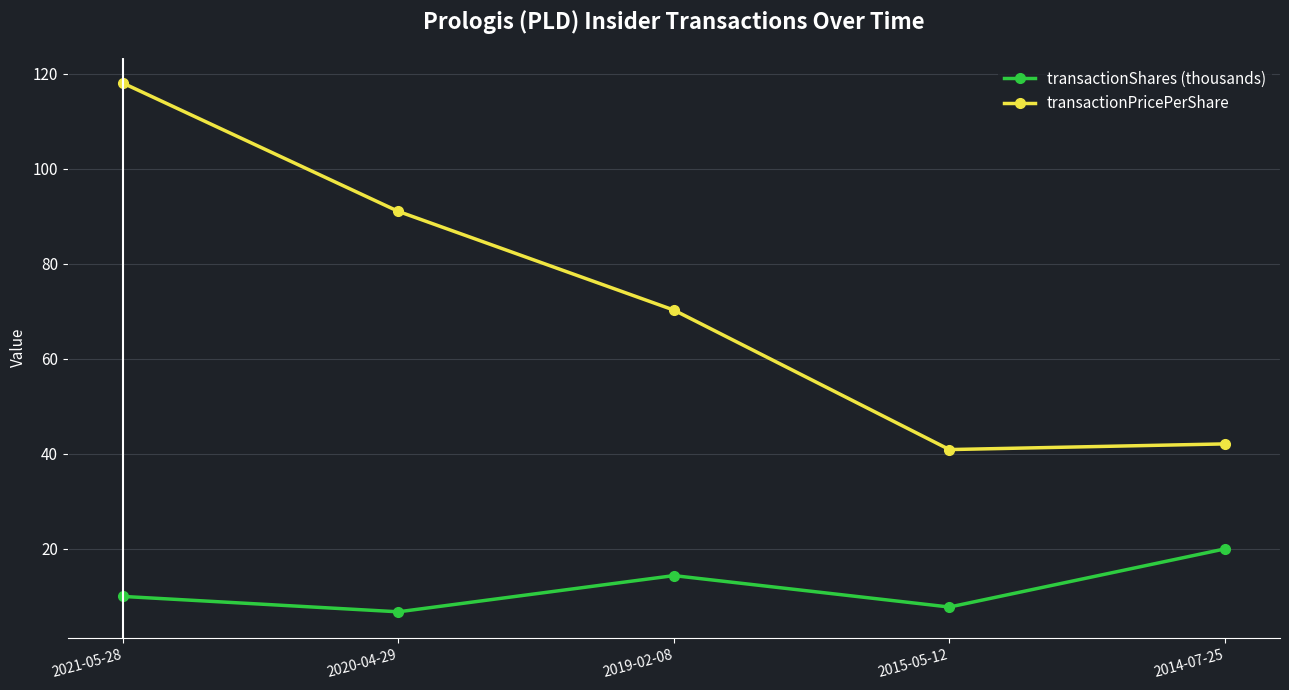

What is the label of the 1st point from the right?

2014-07-25